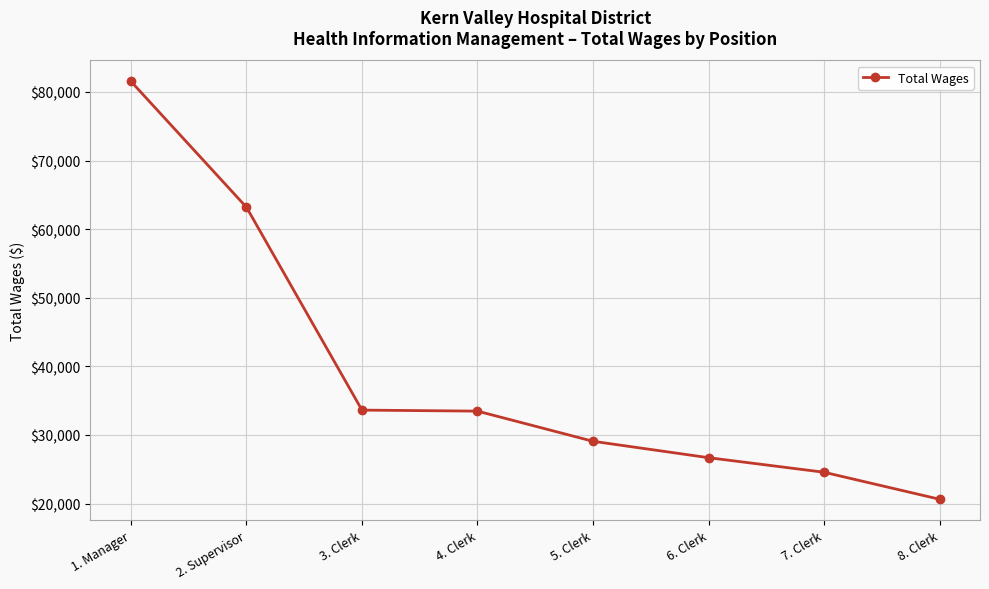

Which label corresponds to the largest value in the chart?

1. Manager